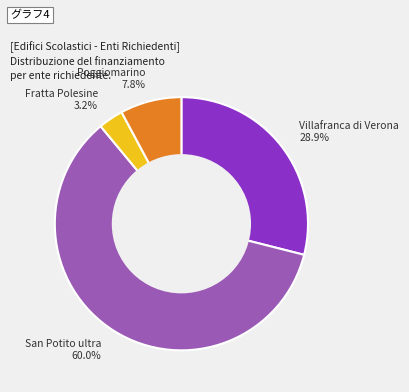

True or false: Fratta Polesine accounts for 14% of the total.

False